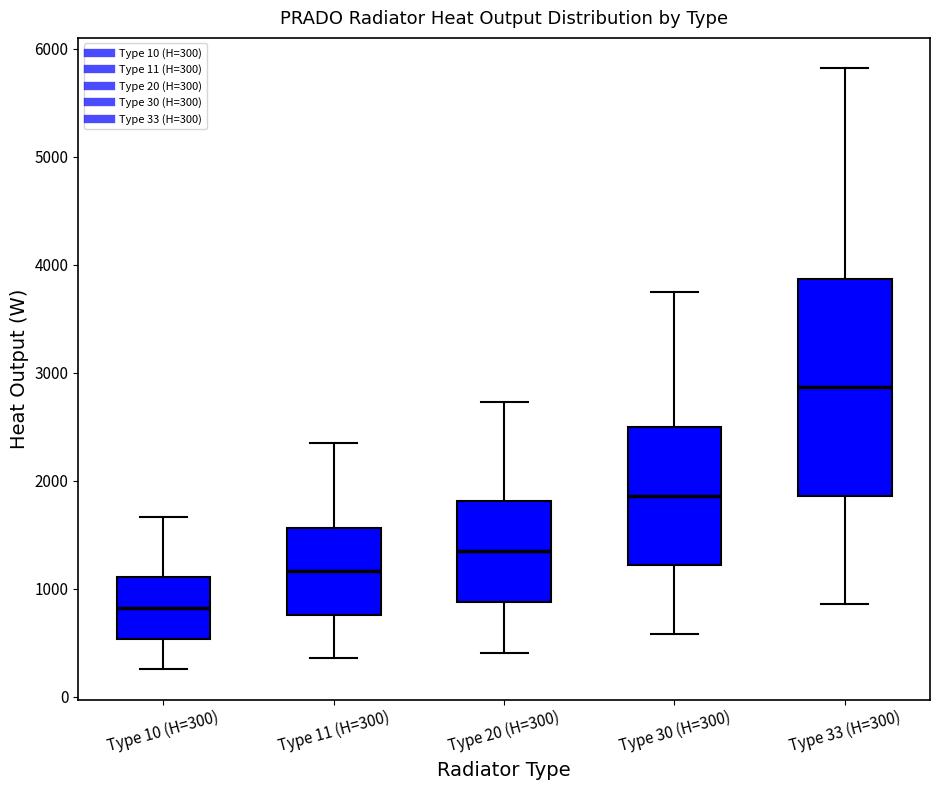

Reading left to right, read every box against the y-axis: the position of its median line, the range the box covers, and the ends of its whiskers. The values are not printed on the chart, so give them approximately, as read against the axis.

Type 10 (H=300): median 800, box 500 to 1100, whiskers 300 to 1700
Type 11 (H=300): median 1200, box 800 to 1600, whiskers 400 to 2400
Type 20 (H=300): median 1300, box 900 to 1800, whiskers 400 to 2700
Type 30 (H=300): median 1900, box 1200 to 2500, whiskers 600 to 3700
Type 33 (H=300): median 2900, box 1900 to 3900, whiskers 900 to 5800